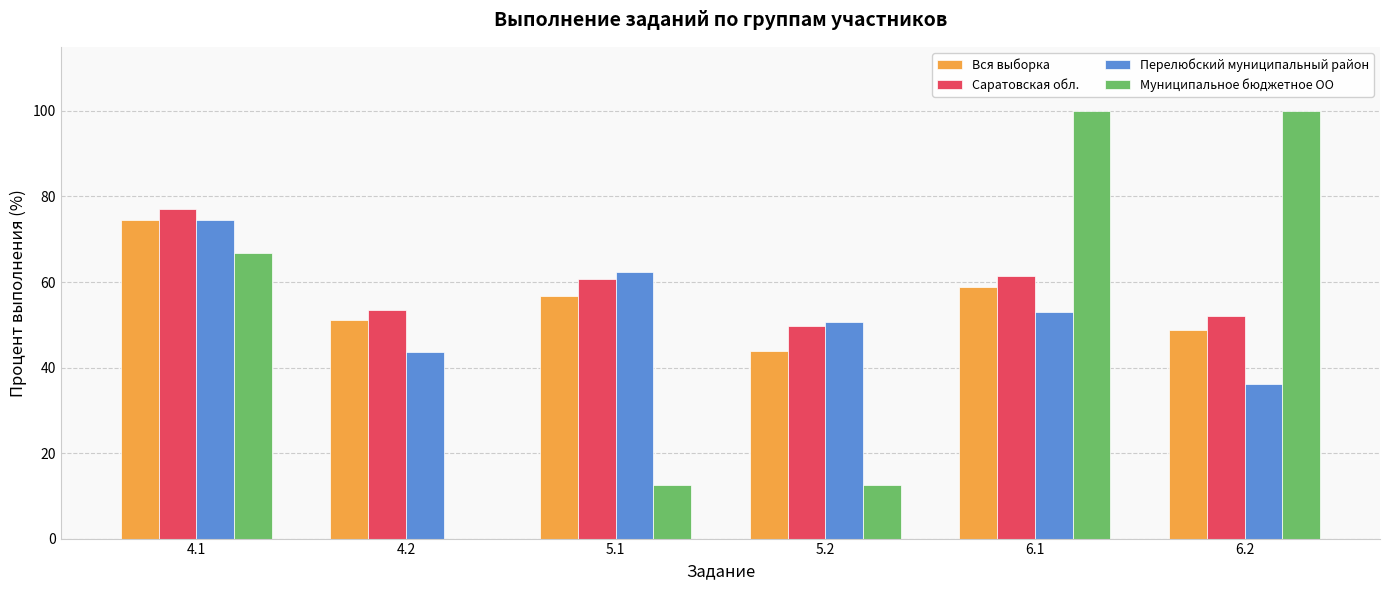

At which category is the sum across all series the highest?

4.1